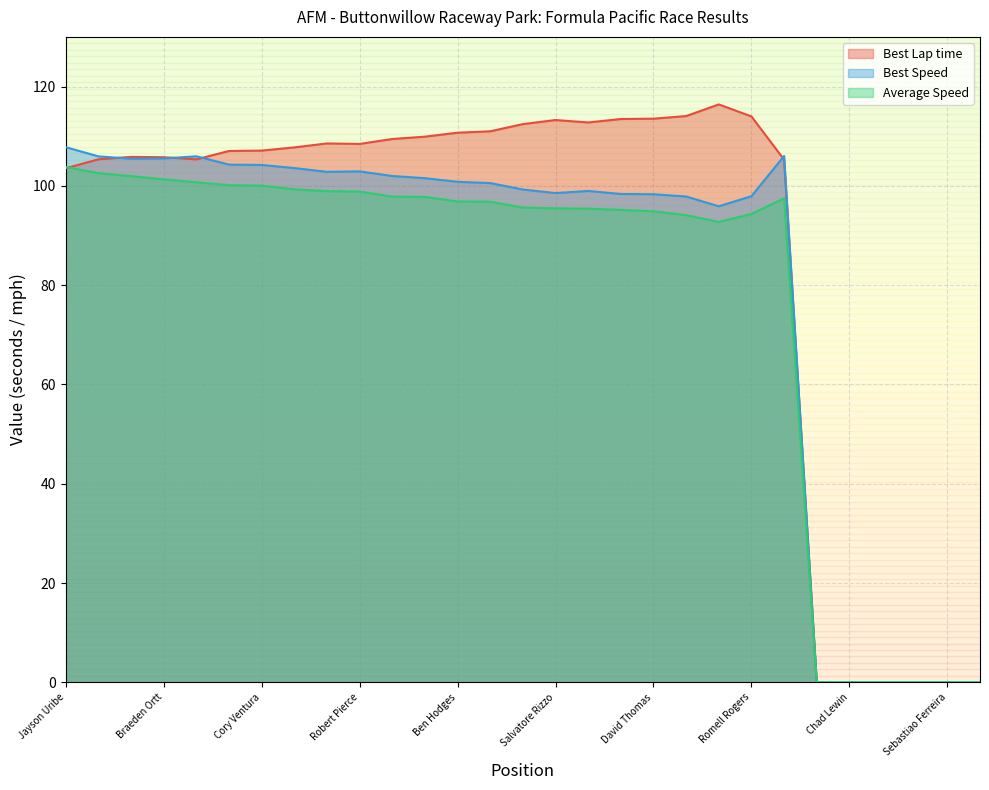

True or false: Best Lap time and Best Speed cross at least once.

True